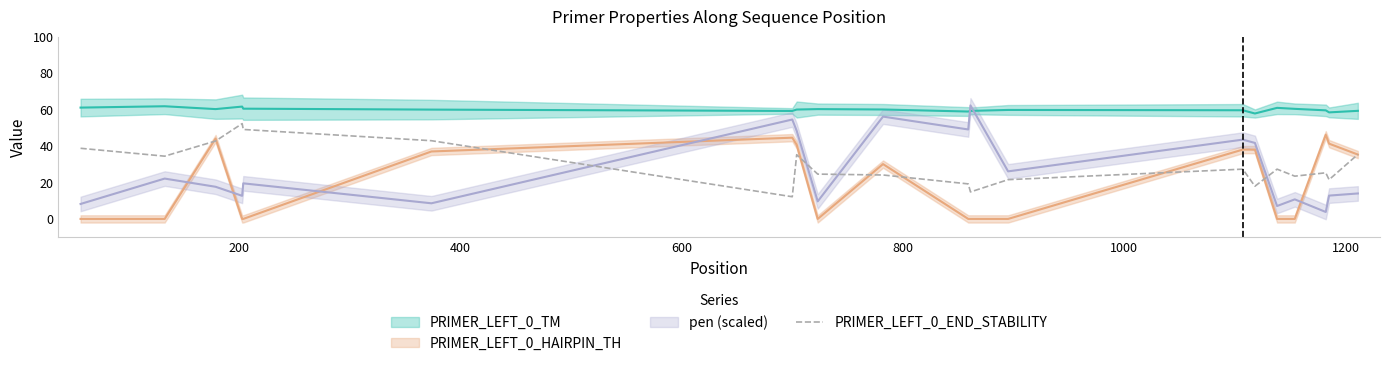

What is the lowest value of the PRIMER_LEFT_0_END_STABILITY series?

12.2